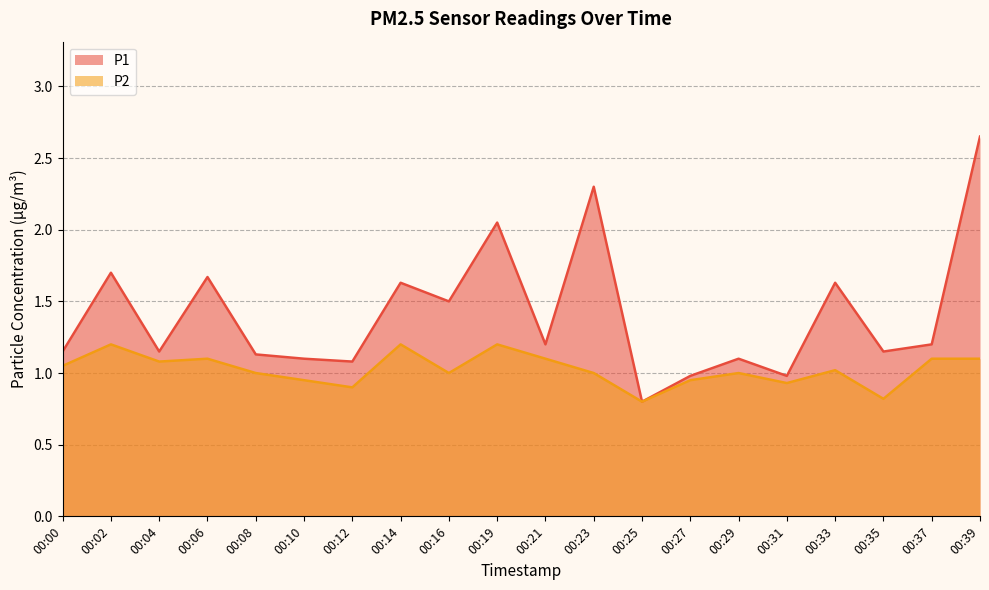

What is the value of the P2 point at the 14th from the left?

0.9